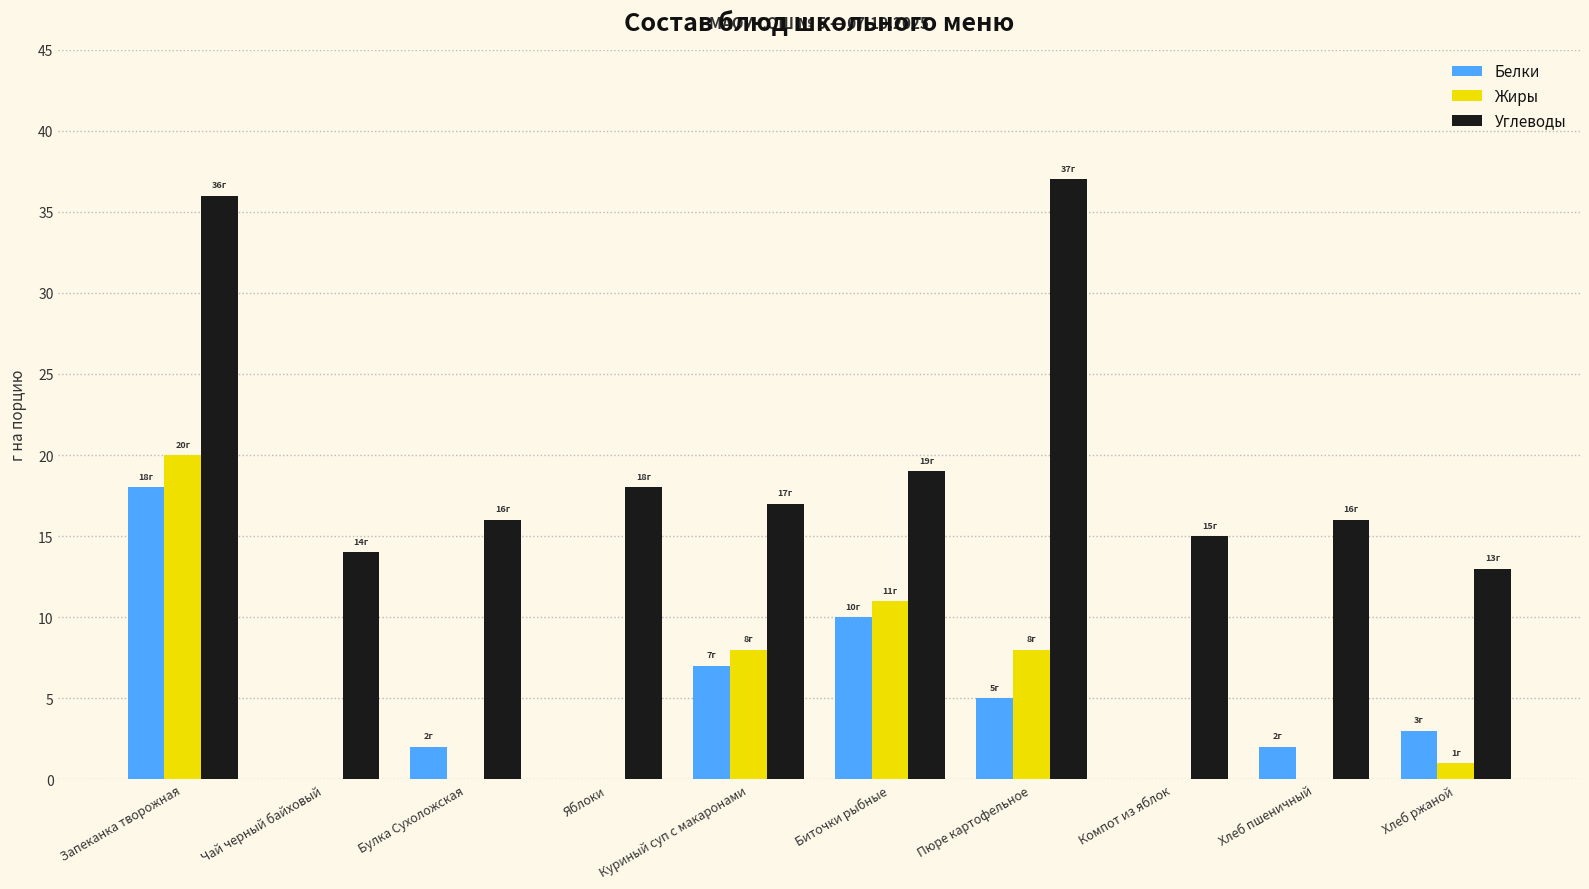

The Жиры series shows 8 at Пюре картофельное. True or false?

True